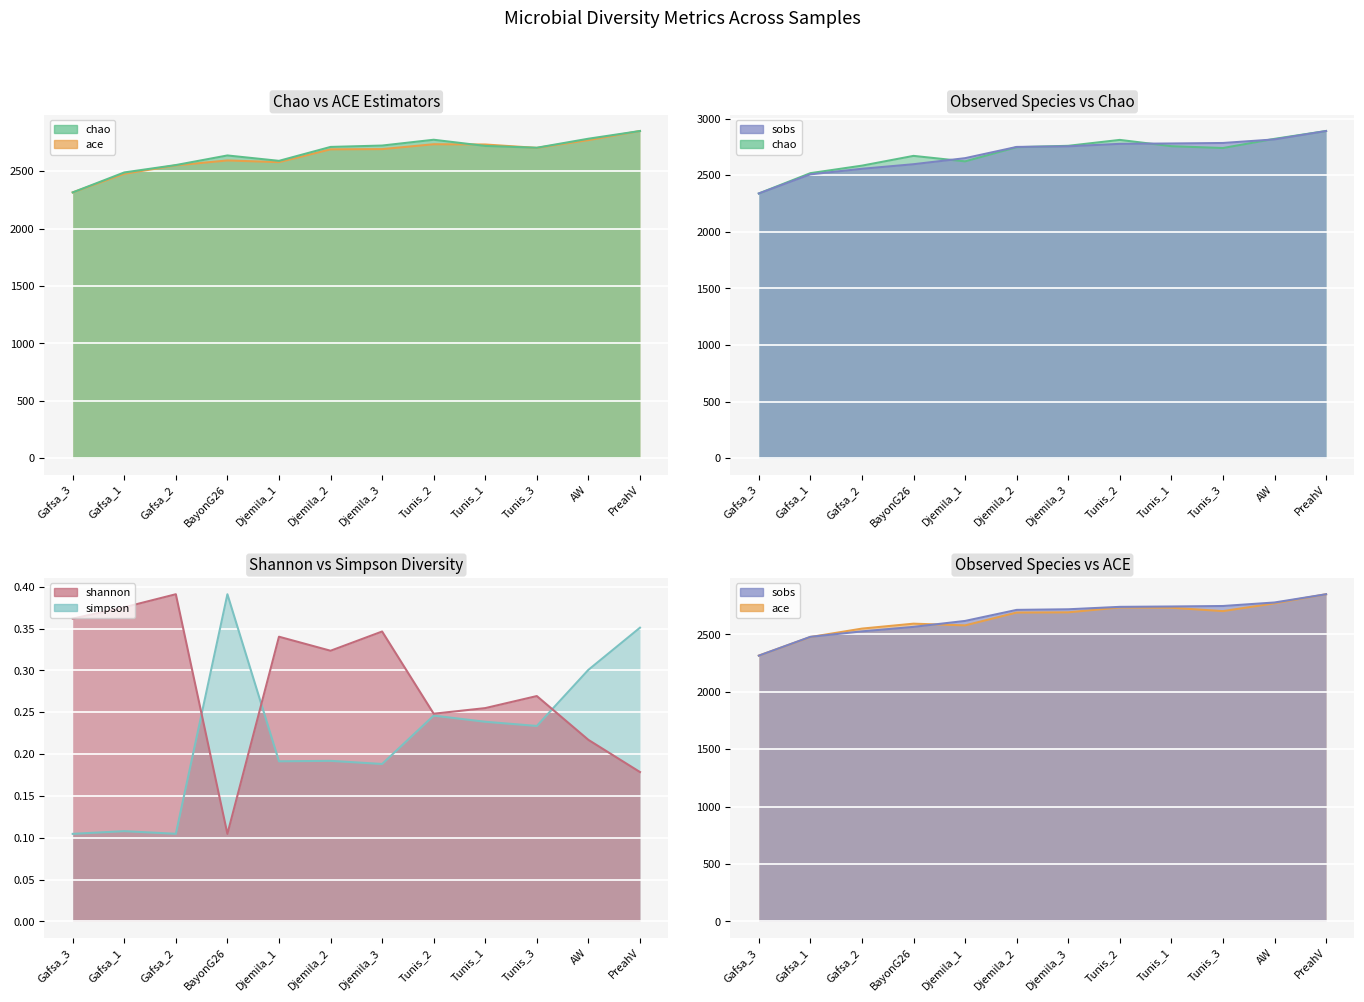

What is the difference between the maximum and minimum values in the ace line series?

535.0